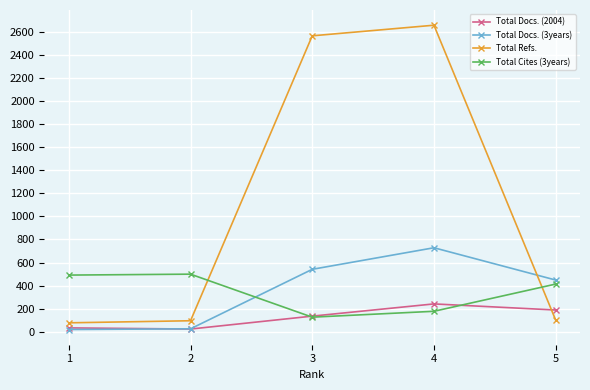

After their last crossing, which series has the higher values: Total Docs. (2004) or Total Cites (3years)?

Total Cites (3years)